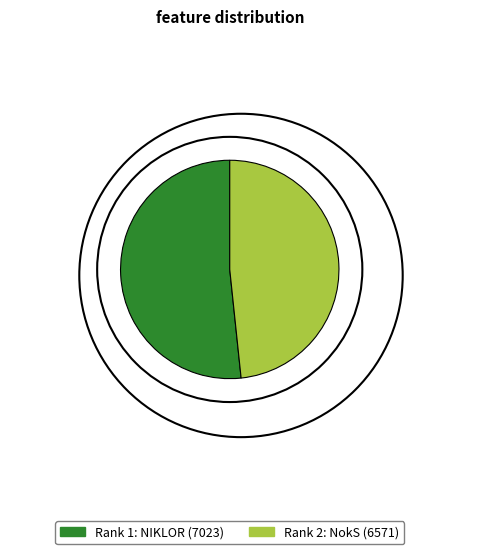

Is there a majority slice in this chart?

Yes